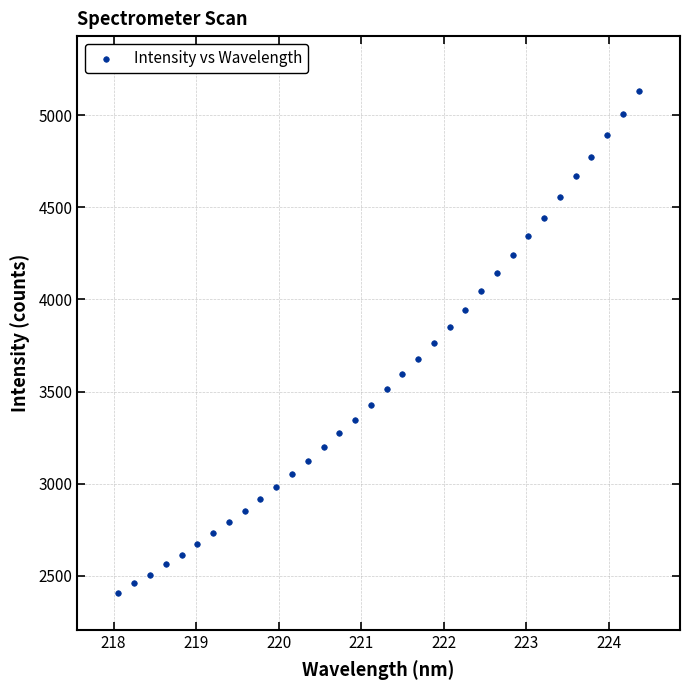

What is the range of X values (max minus min)?

6.3